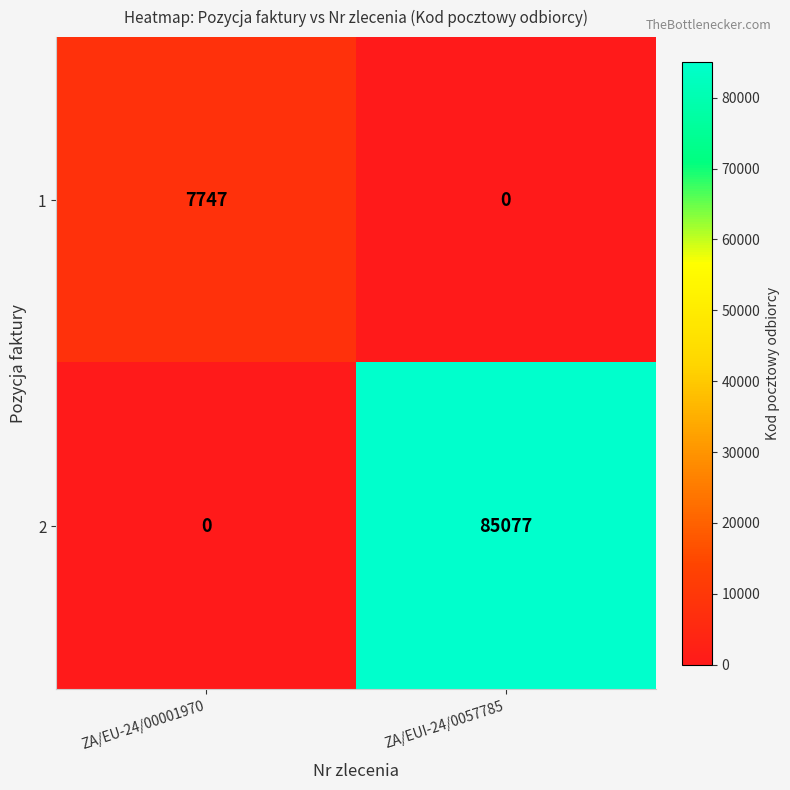

What is the total value across all series at ZA/EUI-24/0057785?

85077